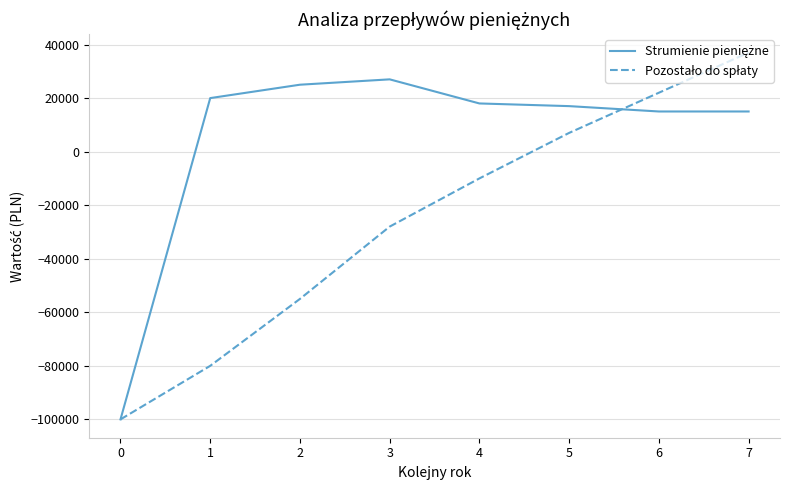

What is the minimum value shown in the chart?

-100000